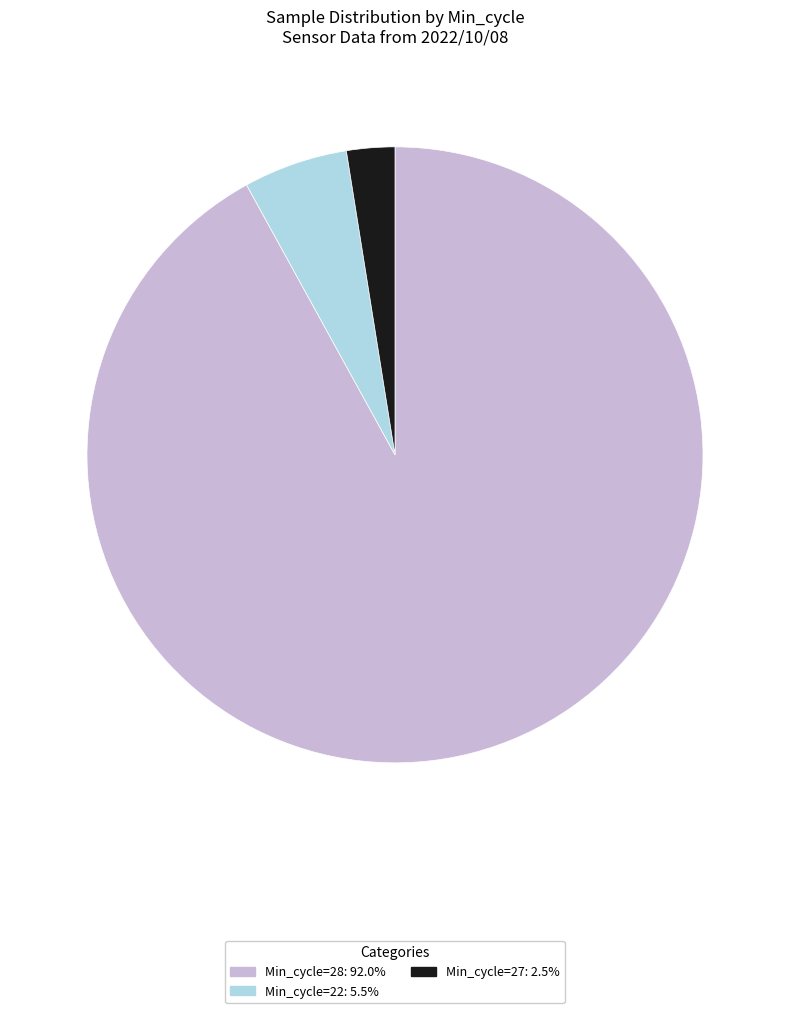

How many segments does this pie chart have?

3